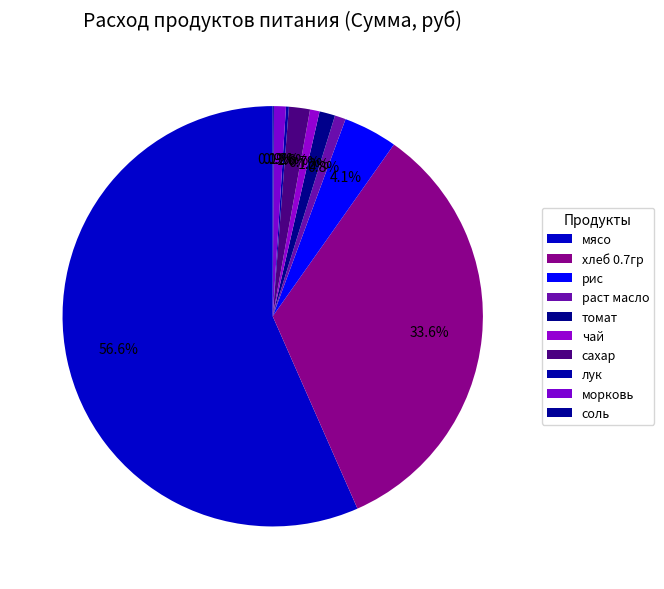

To the nearest percent, what is the difference between the largest and smallest slice percentages?

57%